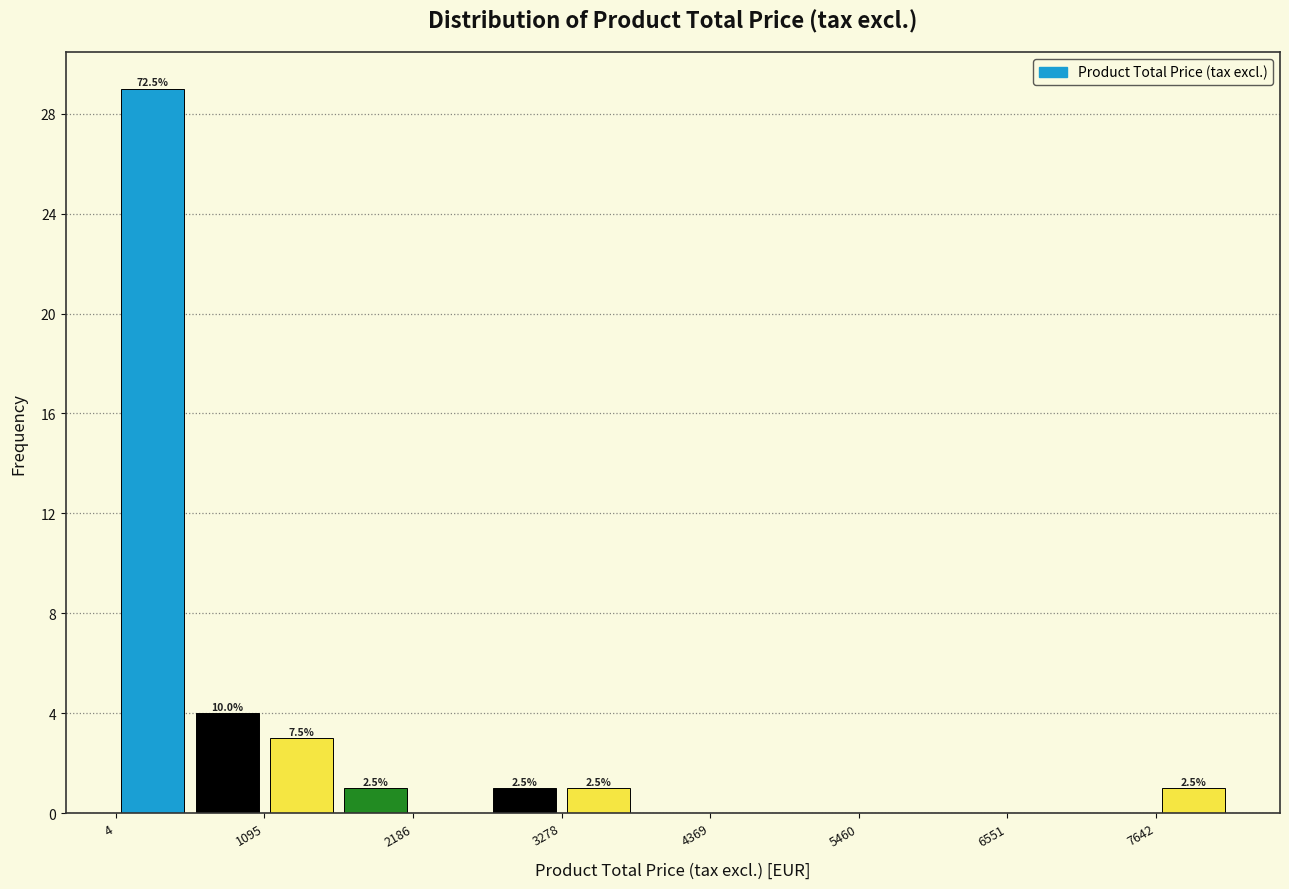

Around what value on the x-axis is the tallest bar? Give the approximate position of its centre, as read against the axis.

200